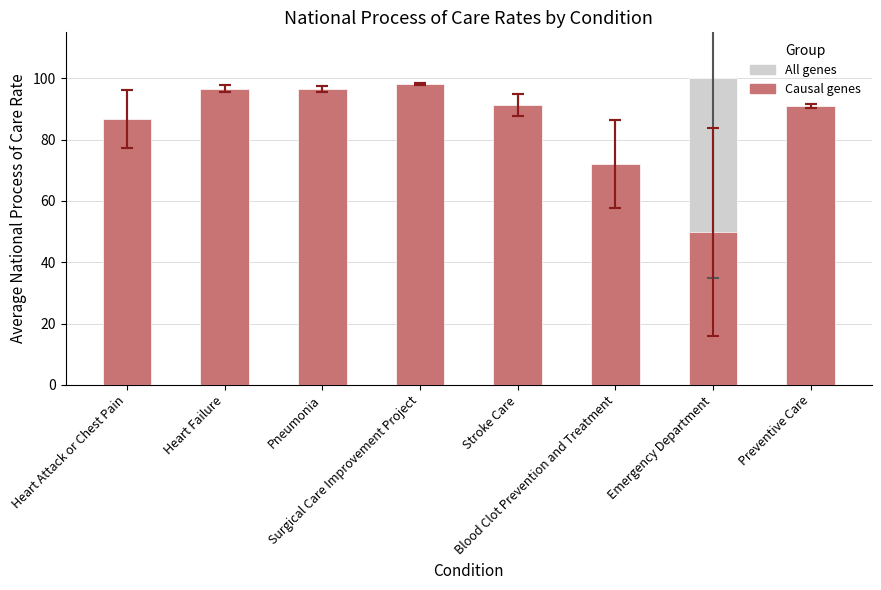

Which category has the lowest value across all series?

Emergency Department